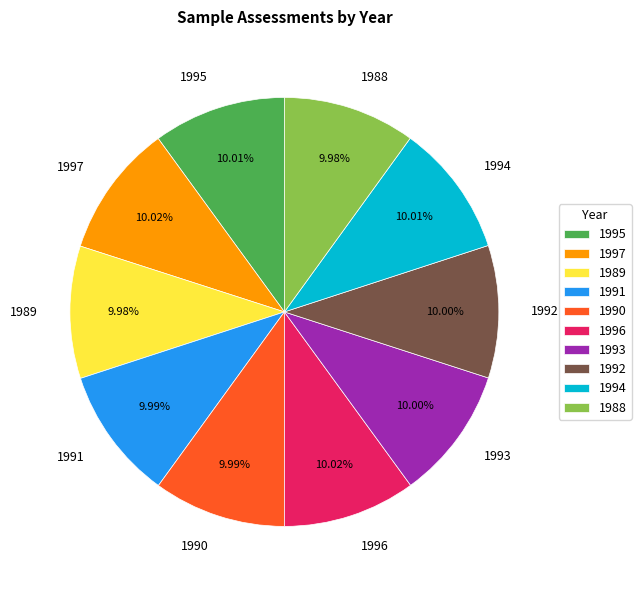

To the nearest percent, what percentage of the pie is 1989?

10%